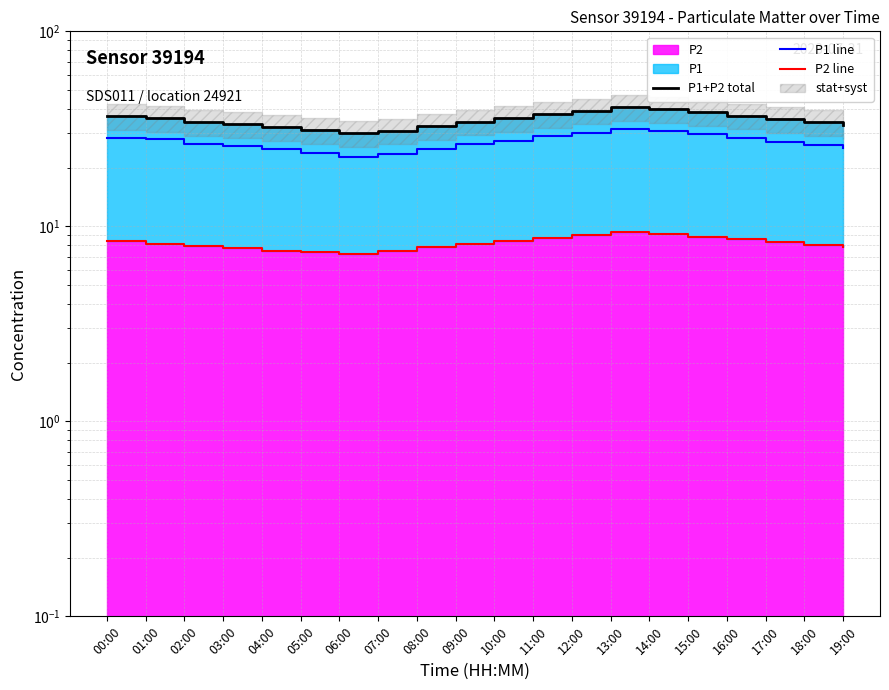

Which category has the highest value in the P1+P2 total series?

13:00